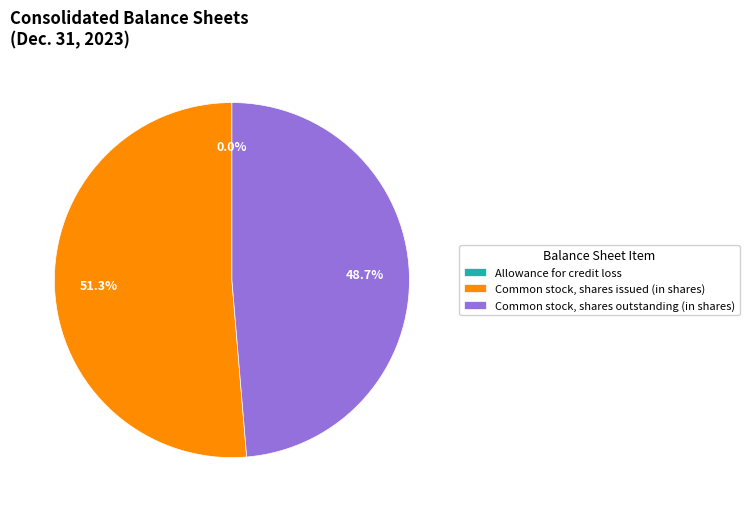

To the nearest percent, what is the combined percentage of Common stock, shares issued (in shares) and Common stock, shares outstanding (in shares)?

100%